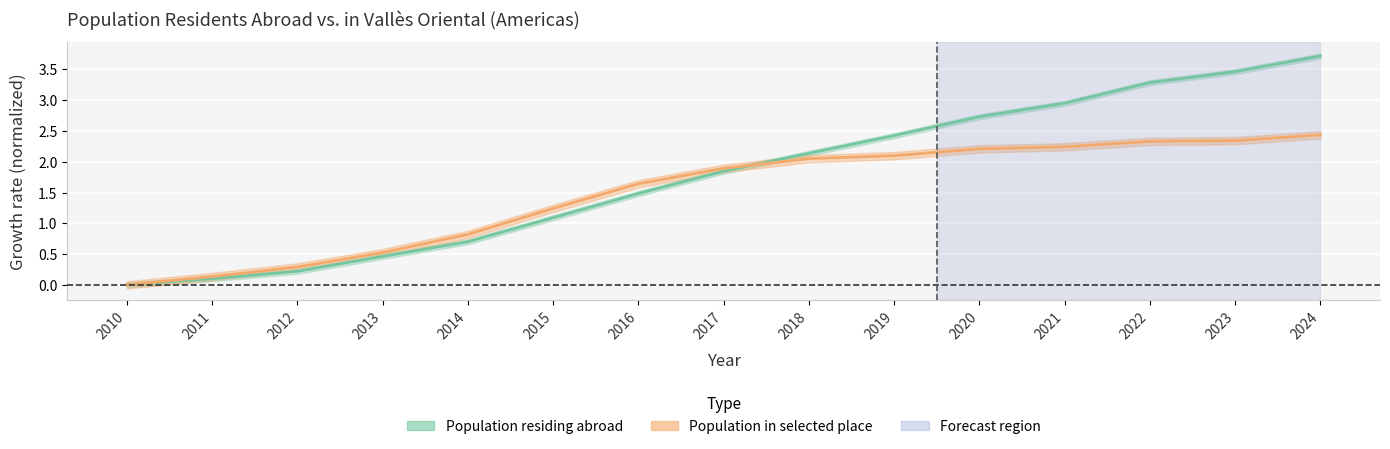

Which category has the lowest value across all series?

2010